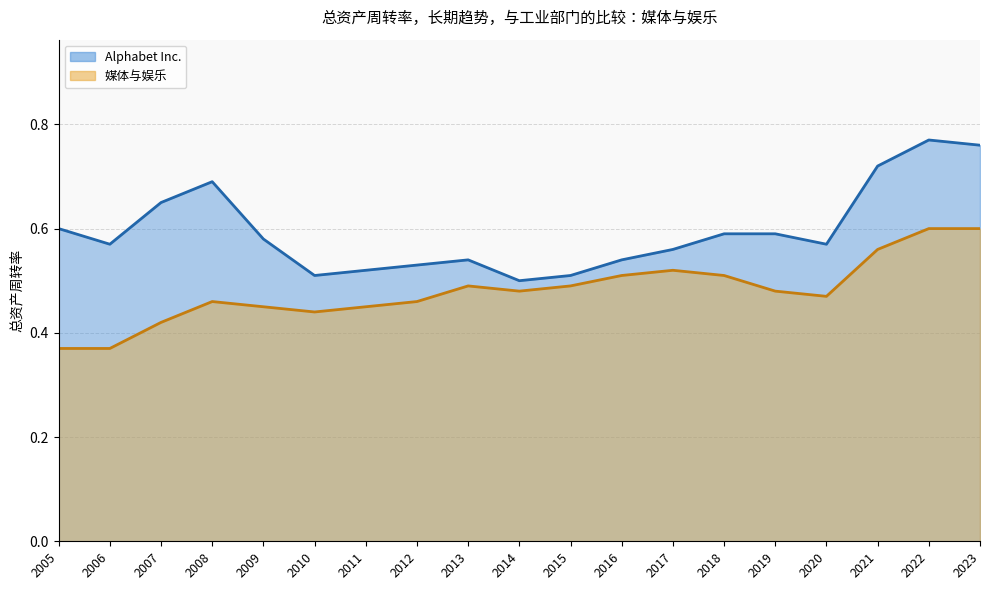

Is it true that 媒体与娱乐 equals 1.0 at 2023?

False